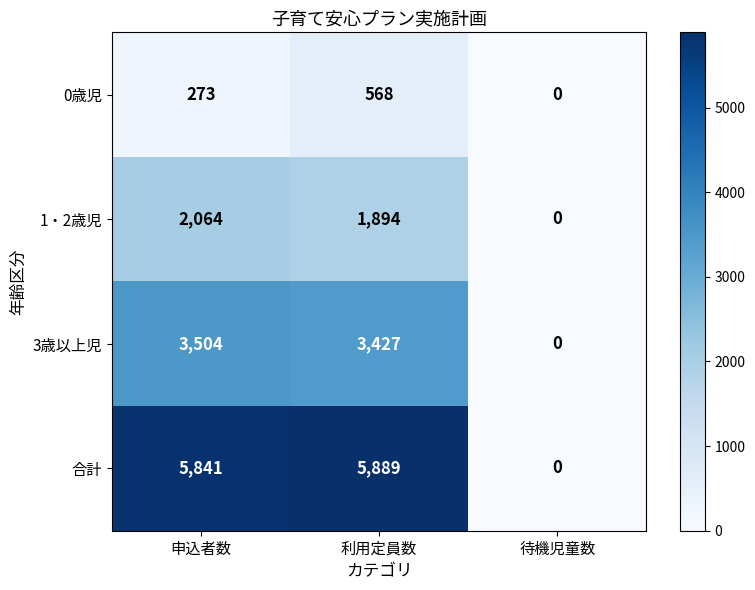

Count the number of data series in this chart.

4